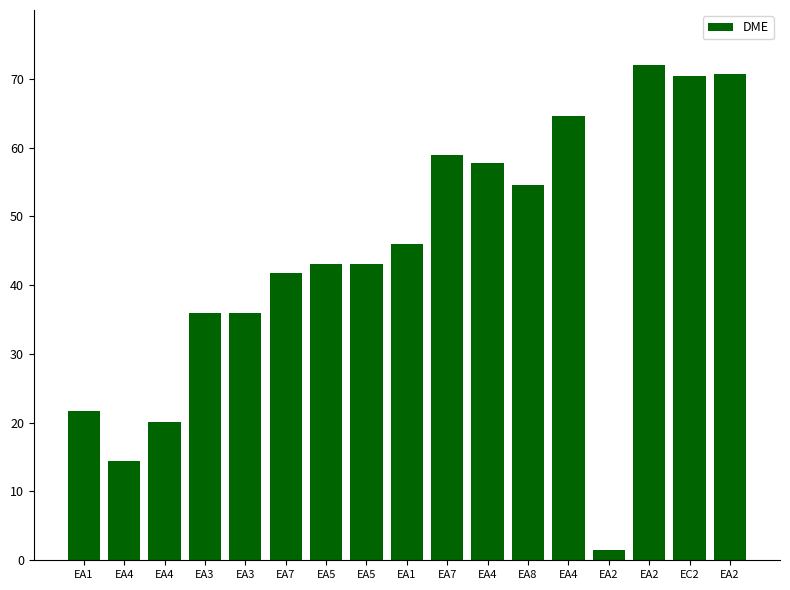

How many data points does each series have?

17